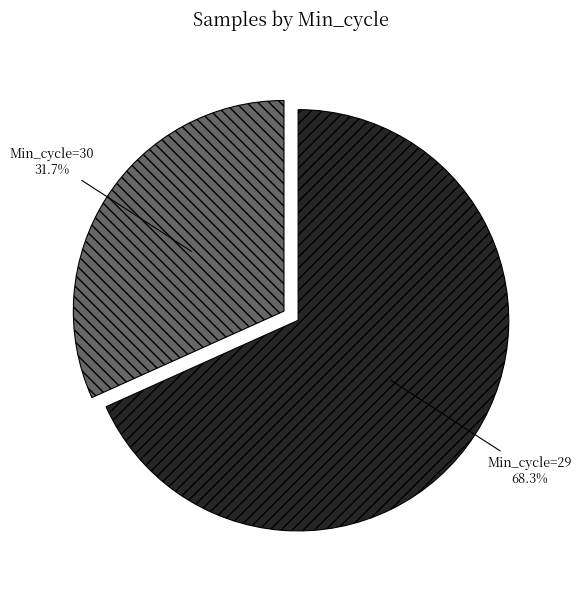

Does any single category account for the majority?

Yes